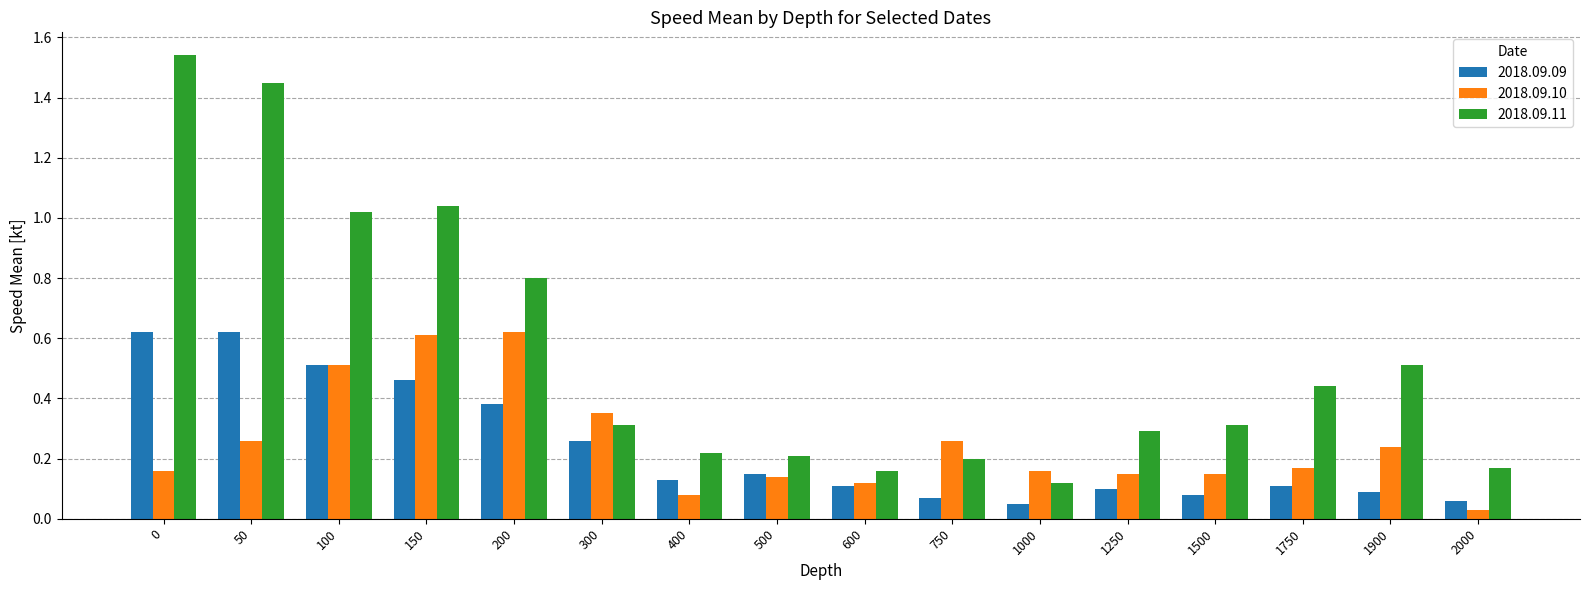

Does the chart contain any negative values?

No